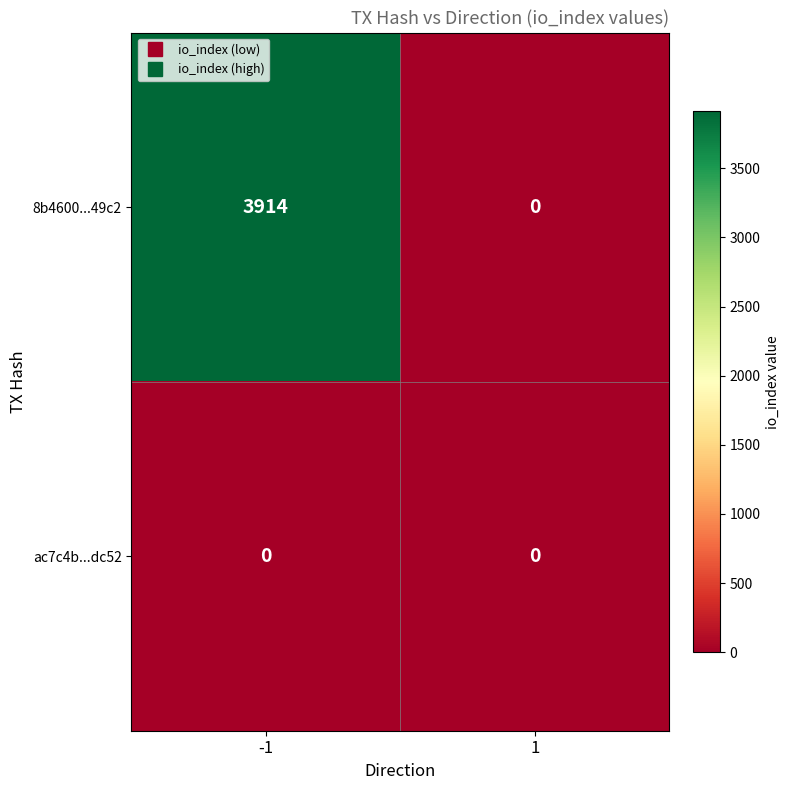

Reading left to right, list all the values displayed in this chart.

8b4600...49c2: 3914	0
ac7c4b...dc52: 0	0